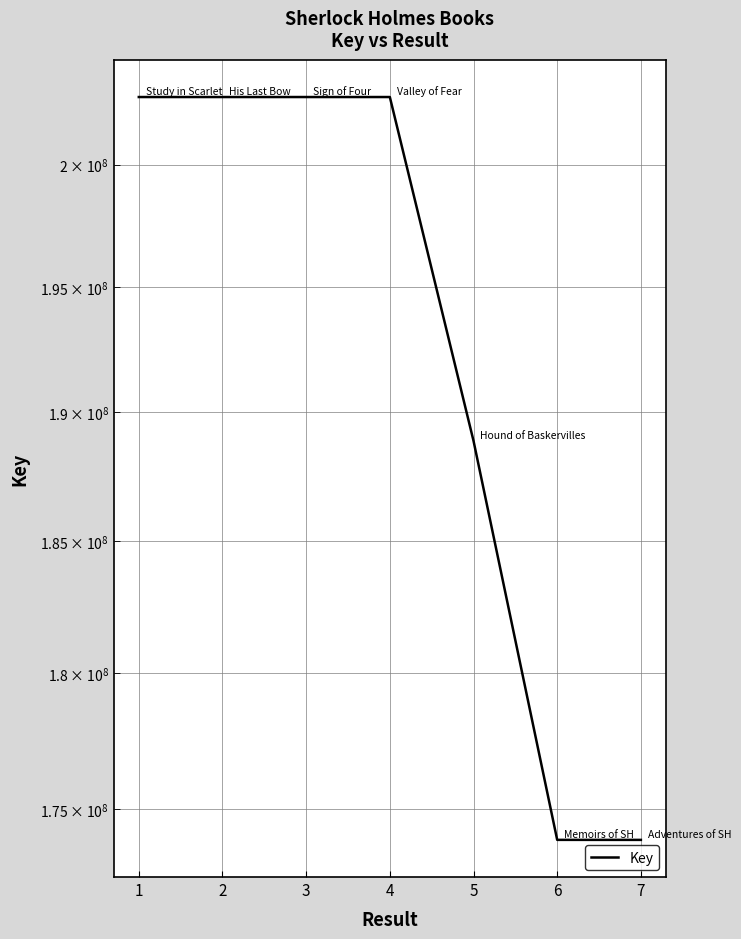

True or false: the data has more than 0 interior local peaks.

True